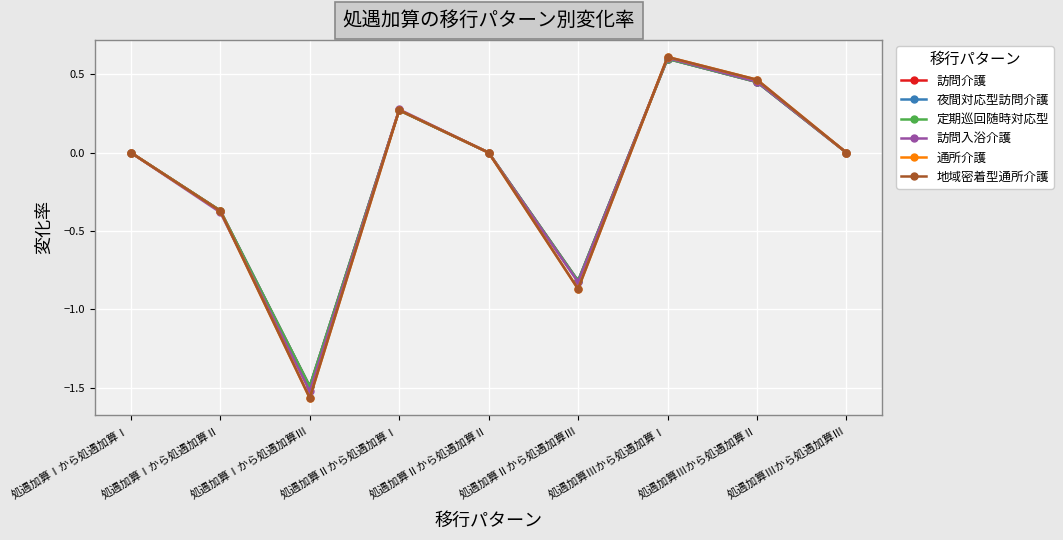

Rank the series by their maximum value, from highest to lowest.

通所介護, 地域密着型通所介護, 訪問入浴介護, 訪問介護, 夜間対応型訪問介護, 定期巡回随時対応型